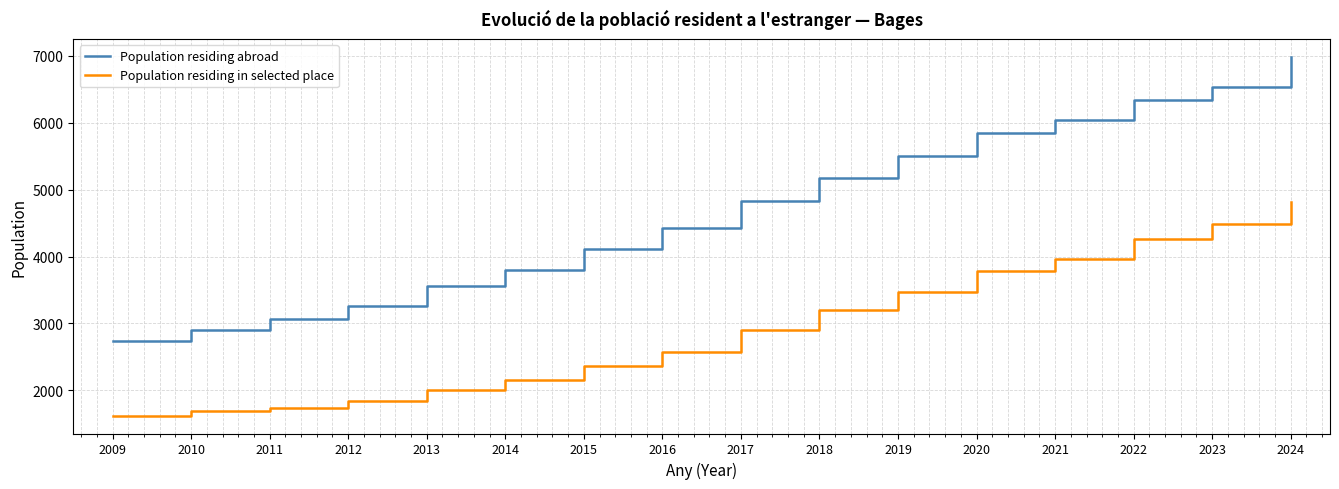

Is the value of Population residing in selected place at 2019 greater than the value of Population residing abroad at 2017?

No